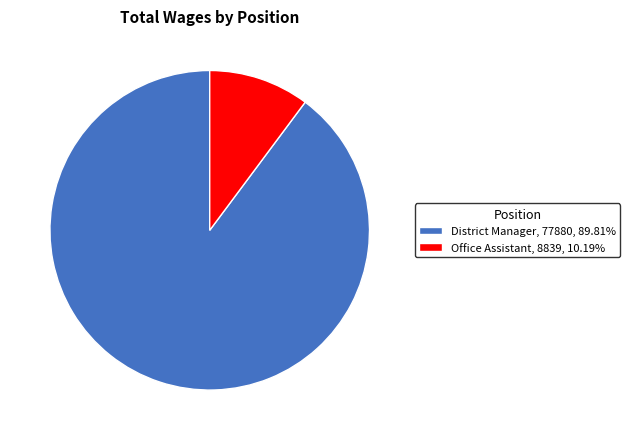

Which slice represents more than half of the pie?

District Manager